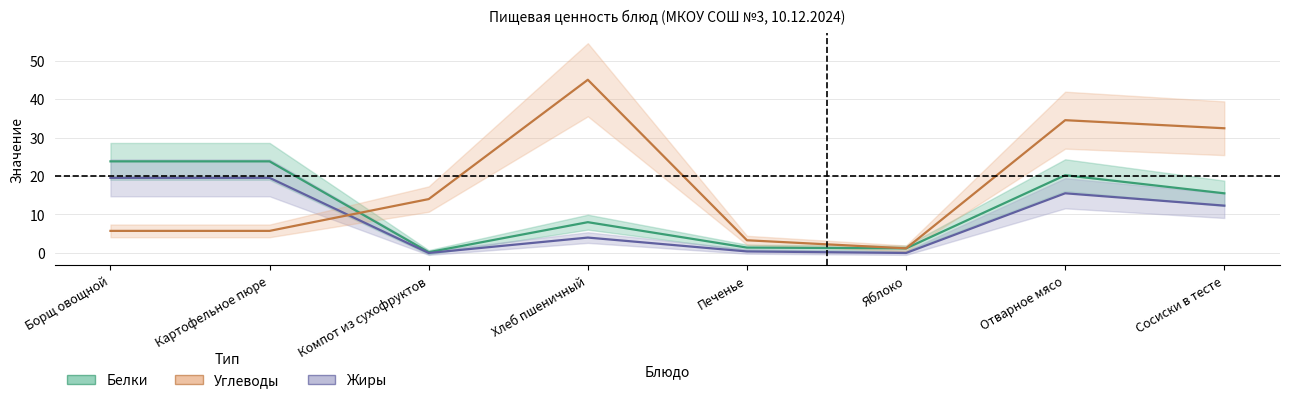

What is the difference between the Белки values at Картофельное пюре and Яблоко?

22.6